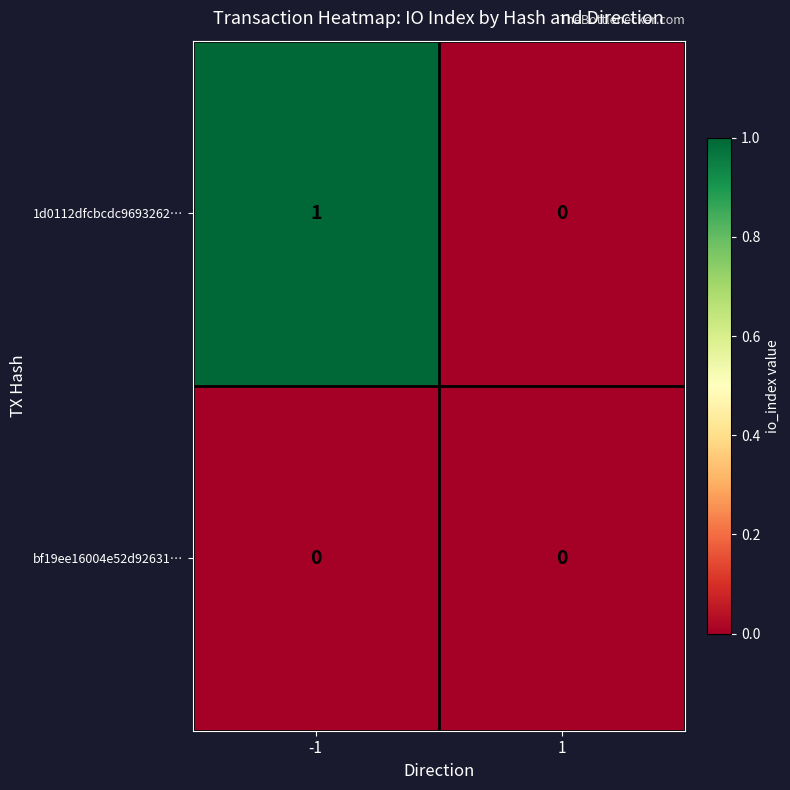

True or false: 1d0112dfcbcdc9693262… has a value of 0 at 1.

True